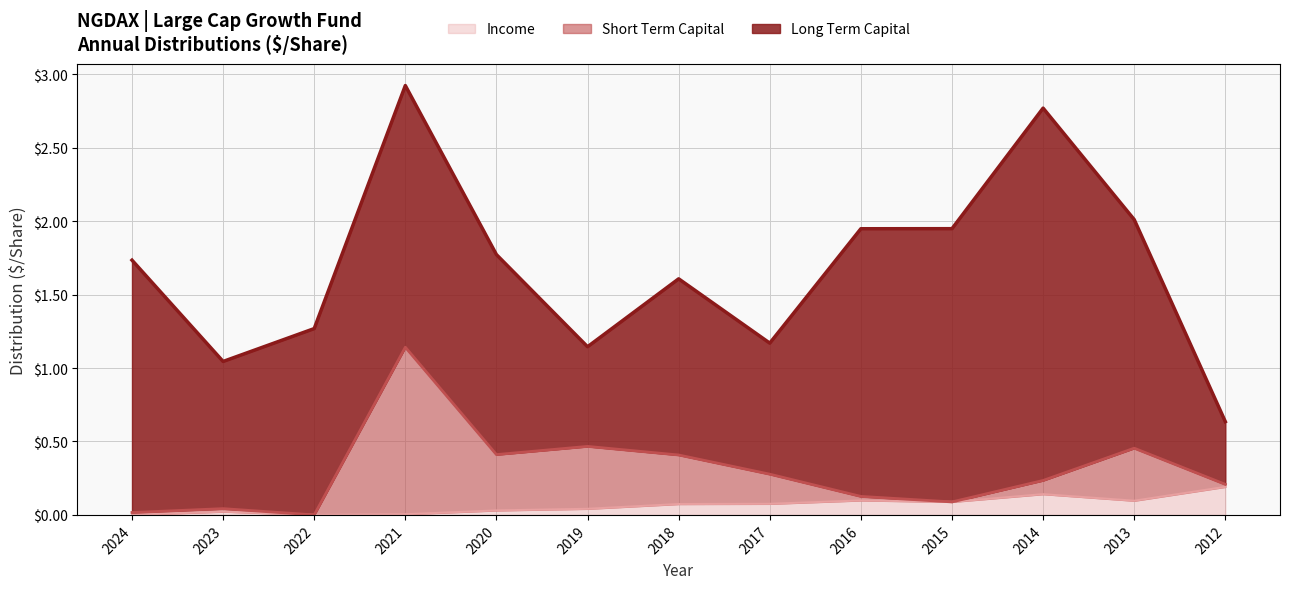

Reading left to right, list all the values displayed in this chart.

Long Term Capital: 2024=1.7	2023=1.0	2022=1.3	2021=1.8	2020=1.4	2019=0.7	2018=1.2	2017=0.9	2016=1.8	2015=1.9	2014=2.5	2013=1.6	2012=0.4
Short Term Capital: 2024=0.0	2023=0.0	2022=0.0	2021=1.1	2020=0.4	2019=0.4	2018=0.3	2017=0.2	2016=0.0	2015=0.0	2014=0.1	2013=0.4	2012=0.0
Income: 2024=0.0	2023=0.0	2022=0.0	2021=0.0	2020=0.0	2019=0.0	2018=0.1	2017=0.1	2016=0.1	2015=0.1	2014=0.1	2013=0.1	2012=0.2